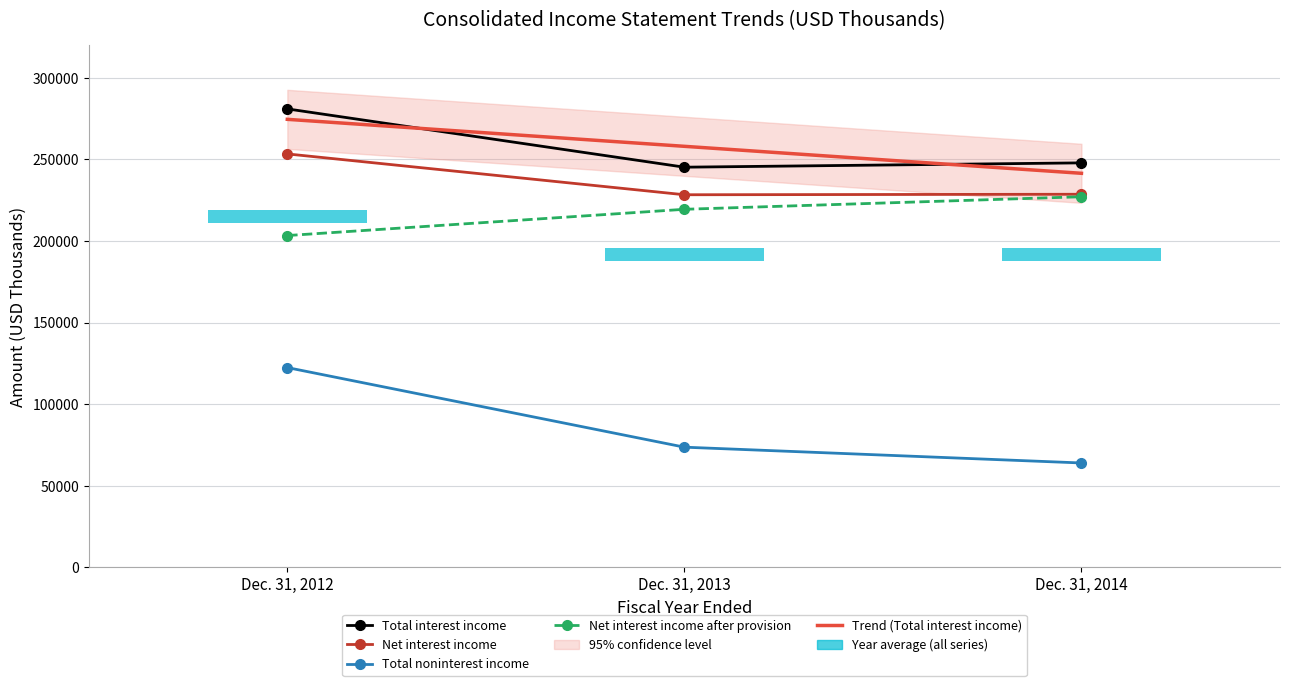

Where is Net interest income nearest to the value 240830?

Dec. 31, 2014